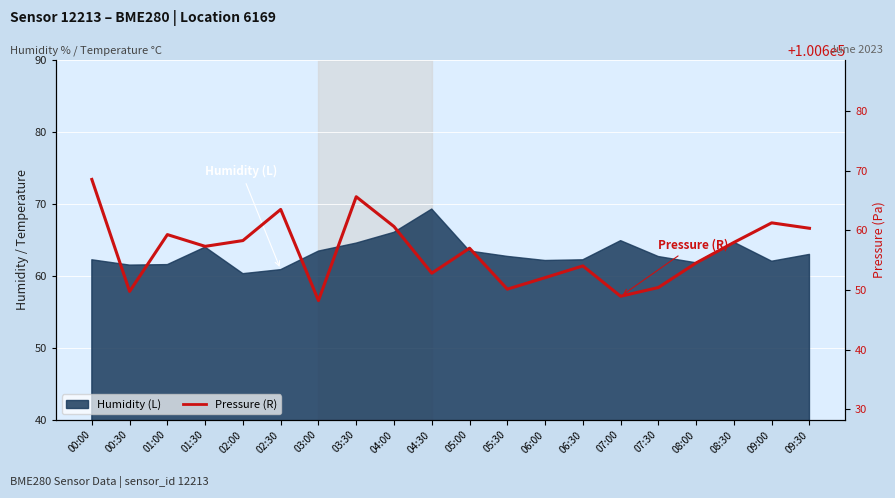

What is the average value?

100656.5